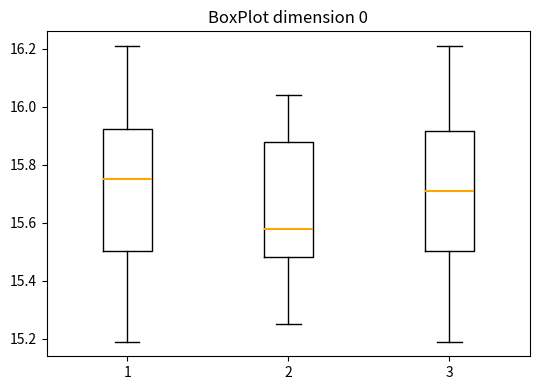

Reading left to right, transcribe this box plot: for each box, give where its median line is, the range the box spans, and where its two whiskers end, as read against the y-axis. The values are not printed on the chart, so give them approximately, as read against the axis.

1: median 15.76, box 15.50 to 15.92, whiskers 15.20 to 16.22
2: median 15.58, box 15.48 to 15.88, whiskers 15.26 to 16.04
3: median 15.72, box 15.50 to 15.92, whiskers 15.20 to 16.22